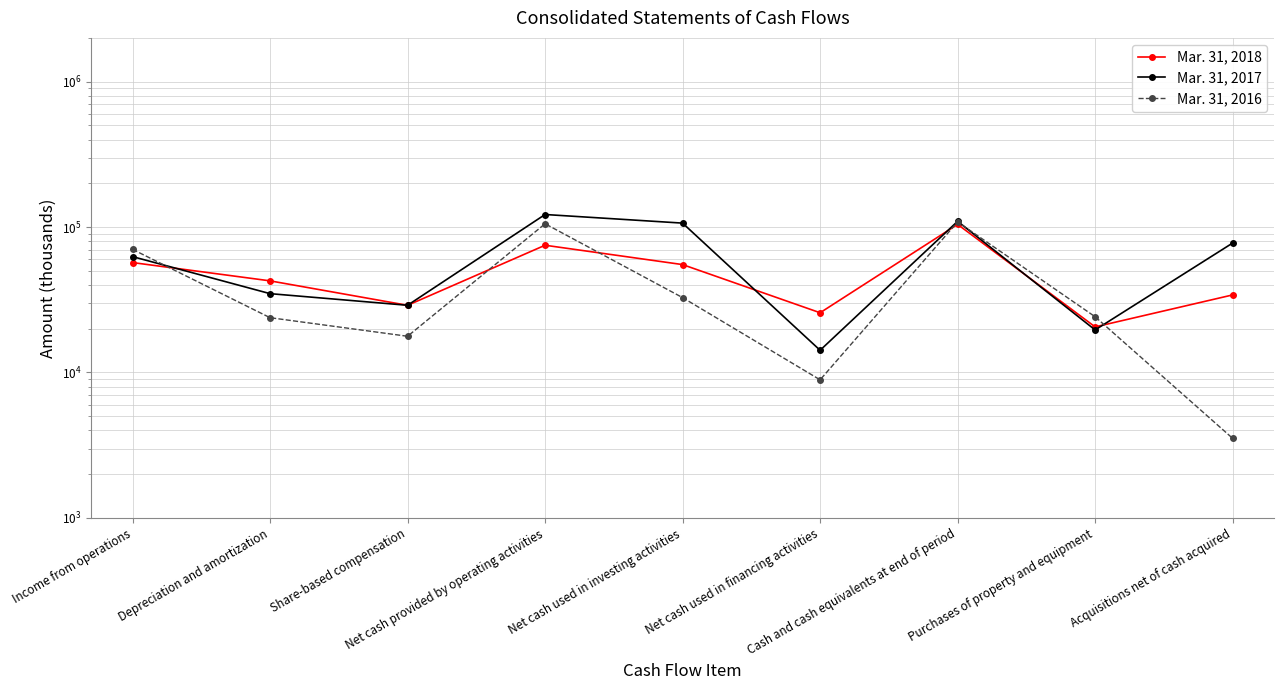

True or false: Mar. 31, 2017 has a value of 14218 at Net cash used in financing activities.

True